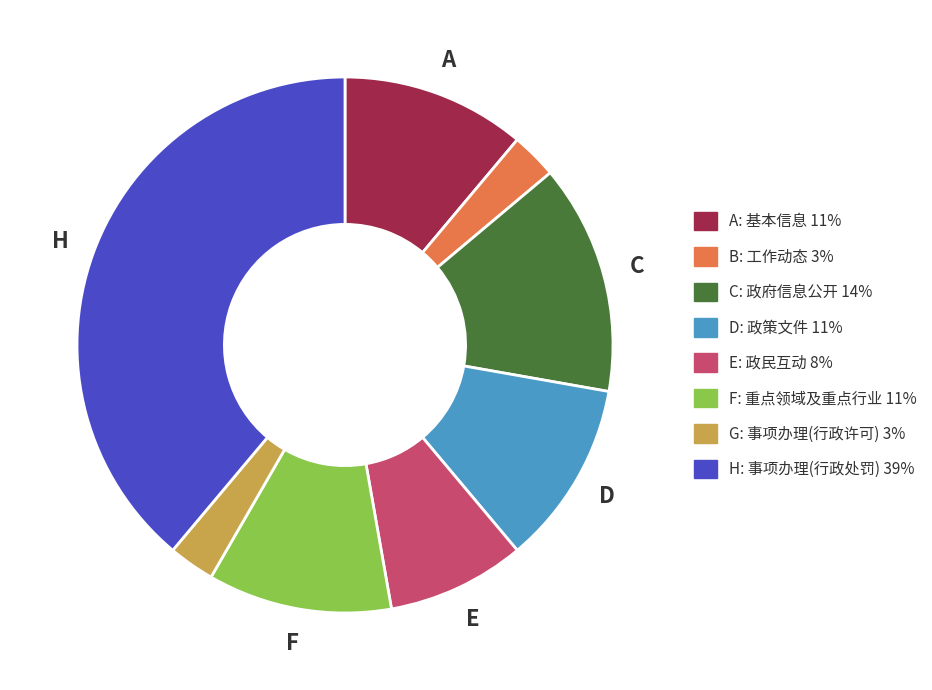

Is there any slice that represents more than half of the pie?

No